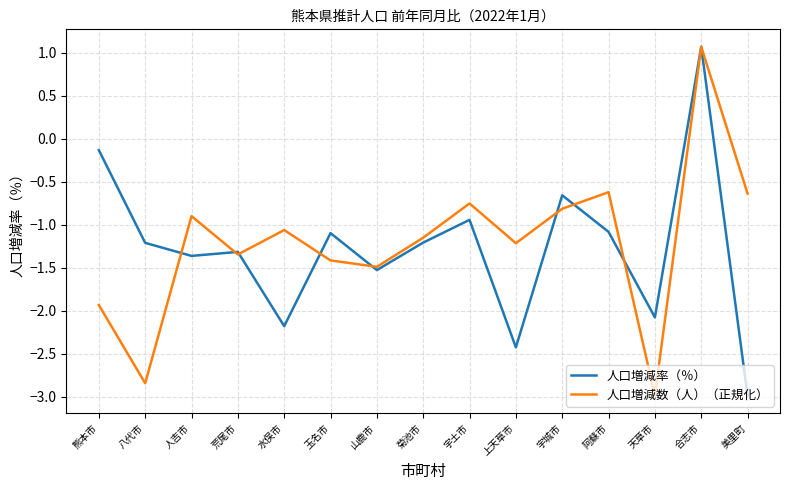

What is the difference between the highest and lowest values at 玉名市?

0.3